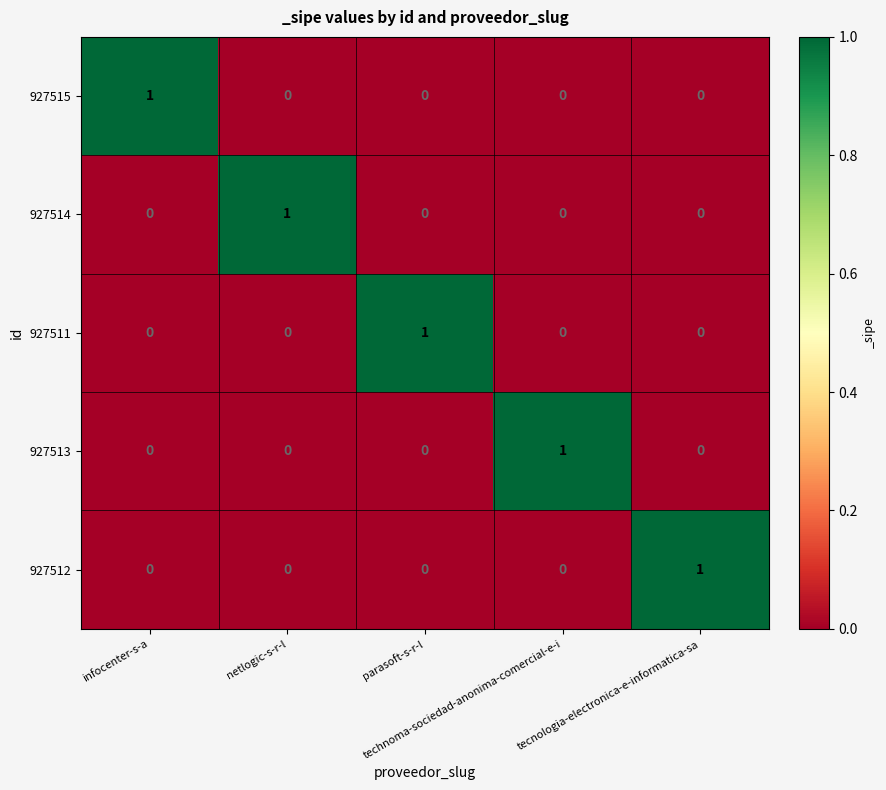

At how many categories does at least one series exceed 0?

5